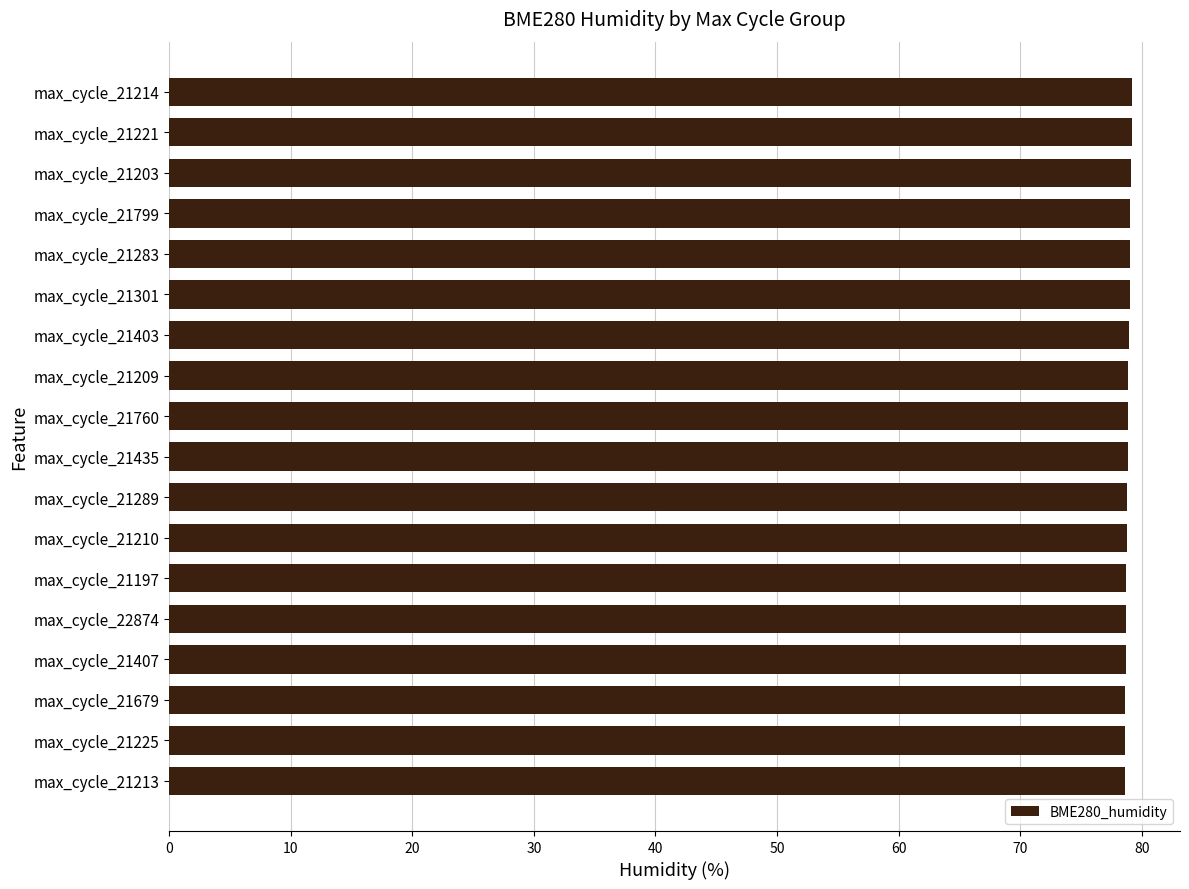

What is the minimum value shown in the chart?

78.6